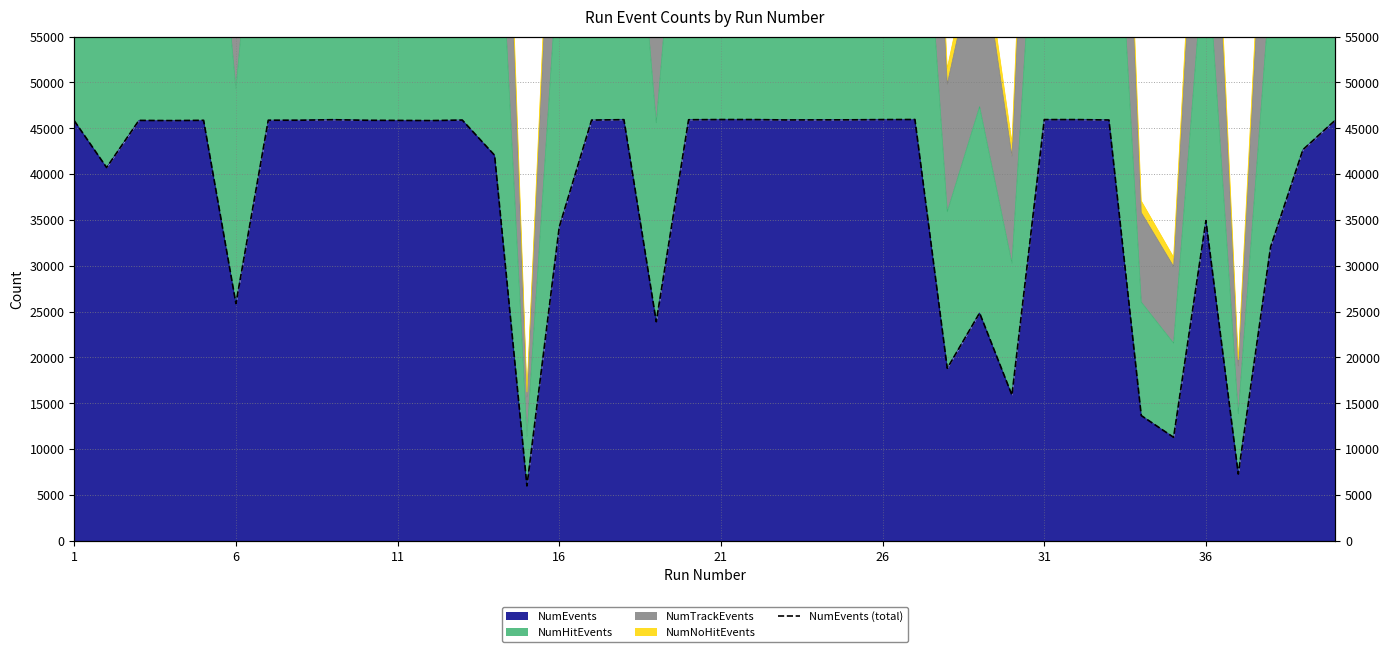

What is the average value?

38038